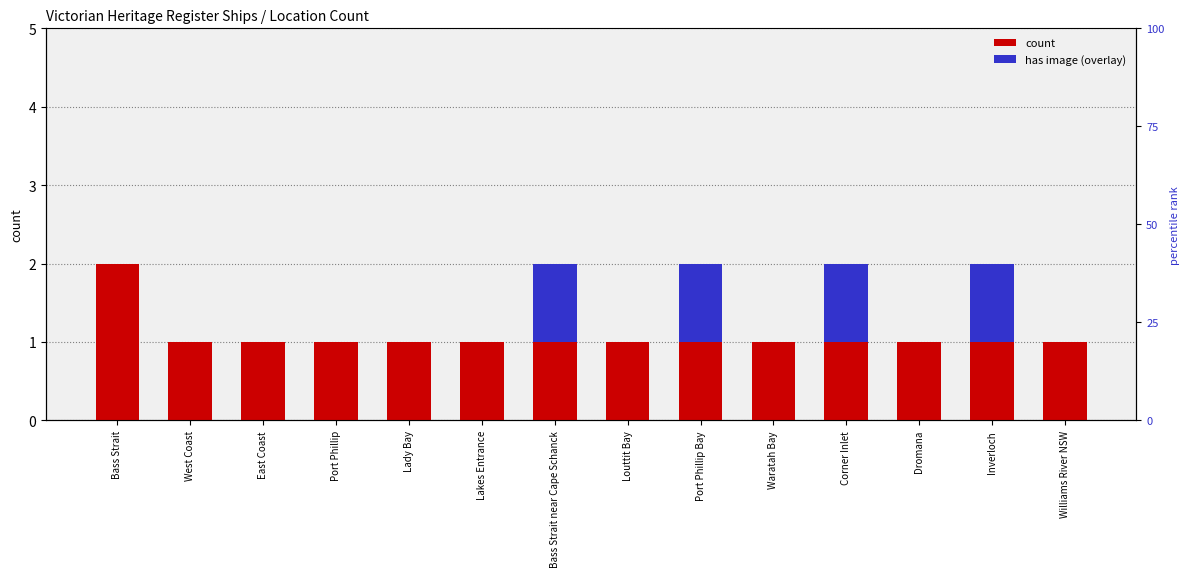

Which series has the largest total across all categories?

count